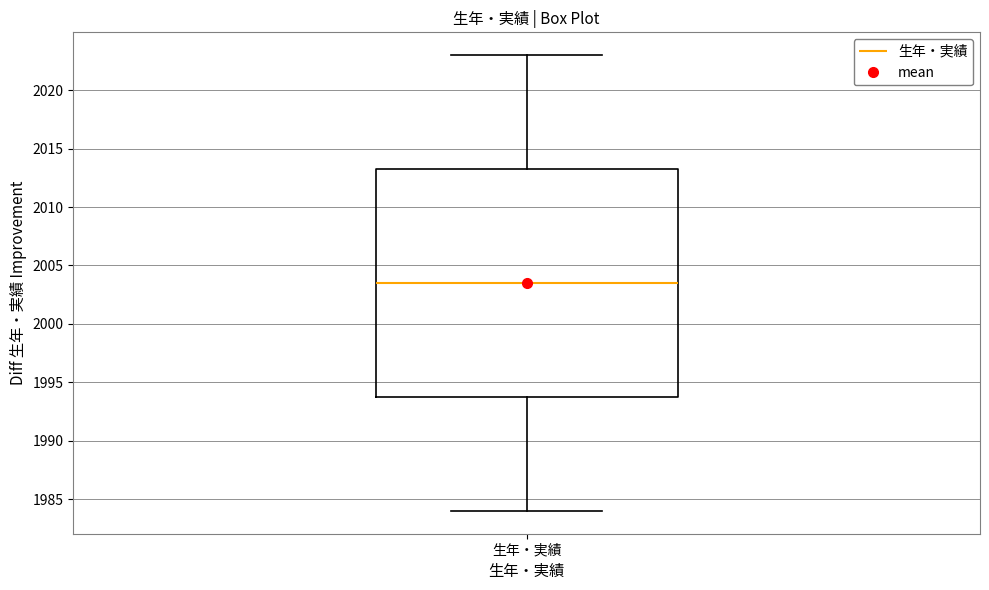

Where is the lower edge of the box for 生年・実績 on the y-axis? The values are not printed on the chart, so give them approximately, as read against the axis.

1994.0